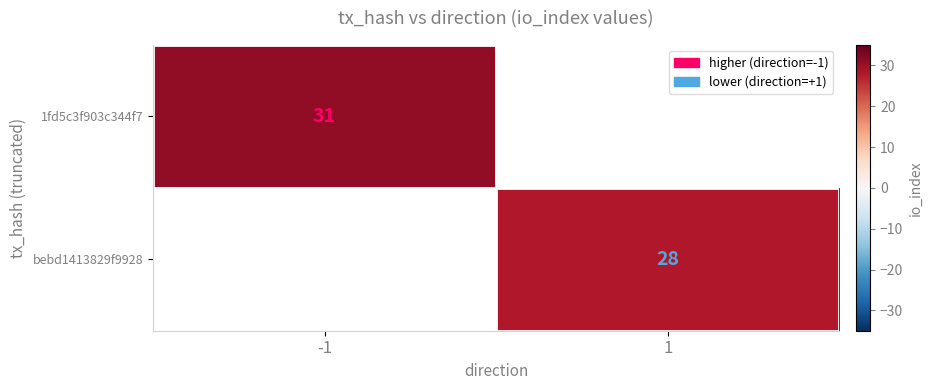

What is the total value across all series at 1?

28